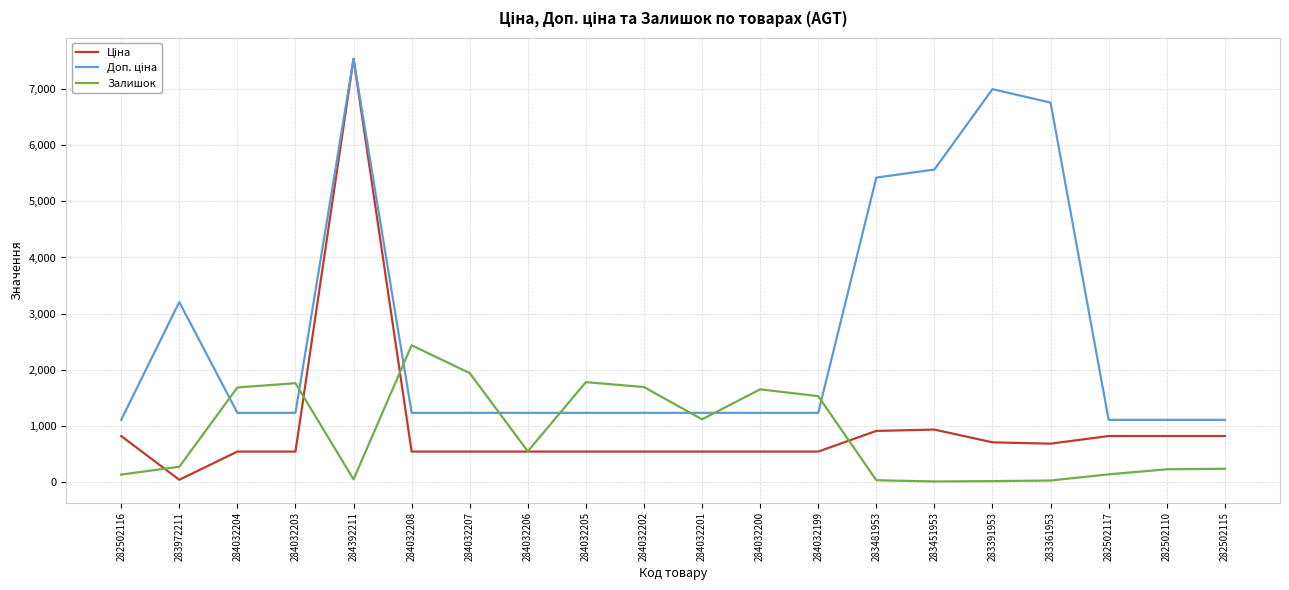

Which category has the highest value in the Залишок series?

284032208